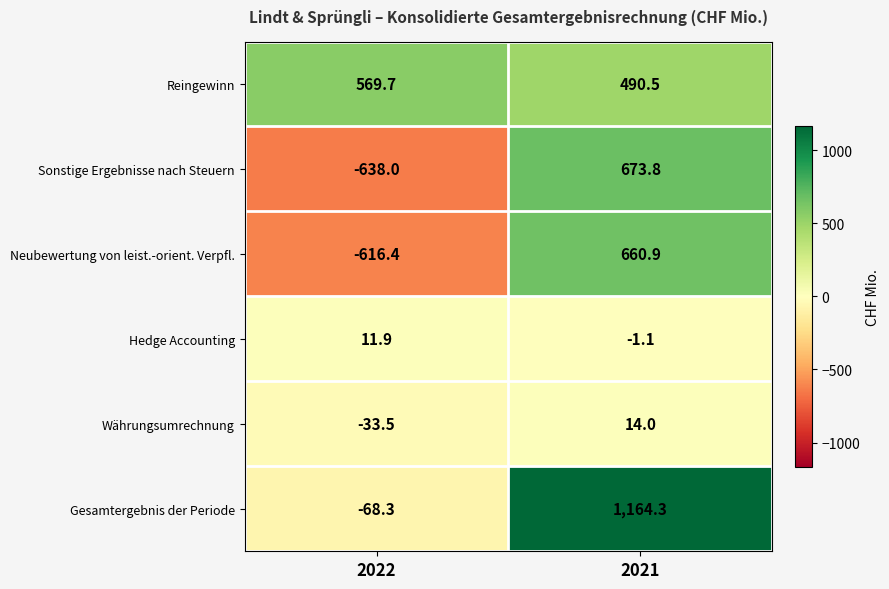

Which series has the largest total across all categories?

Gesamtergebnis der Periode